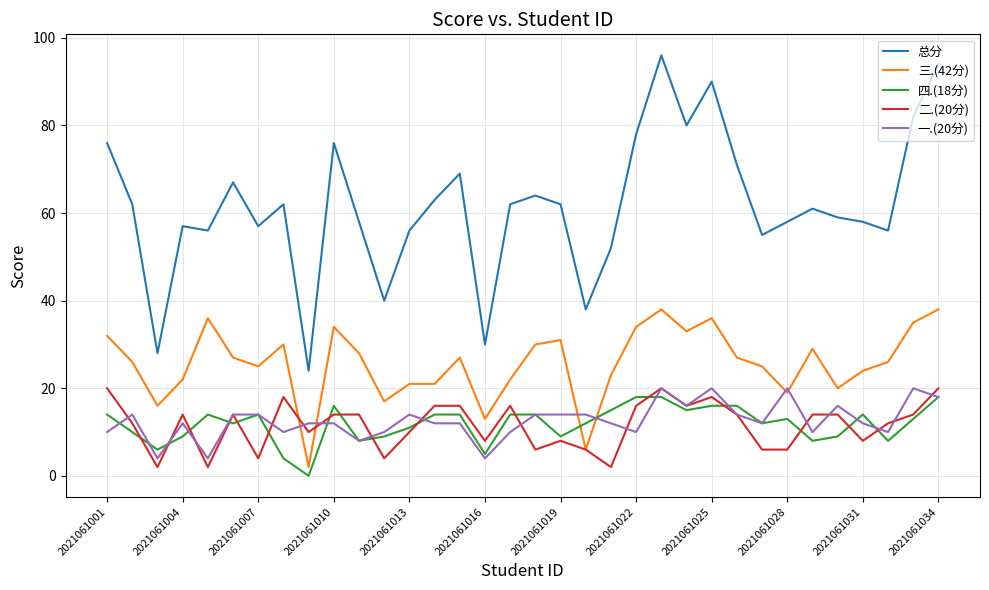

True or false: 二.(20分) and 总分 intersect in this chart.

False